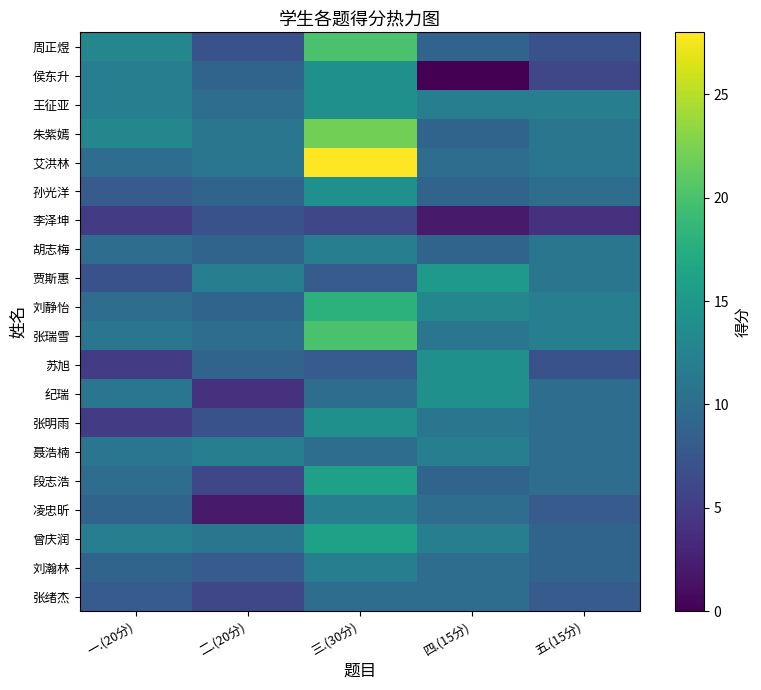

Reading left to right, transcribe all the data shown in this chart.

周正煜: 一.(20分)=13	二.(20分)=7	三.(30分)=20	四.(15分)=9	五.(15分)=7
侯东升: 一.(20分)=12	二.(20分)=9	三.(30分)=14	四.(15分)=0	五.(15分)=6
王征亚: 一.(20分)=12	二.(20分)=10	三.(30分)=14	四.(15分)=12	五.(15分)=12
朱紫嫣: 一.(20分)=13	二.(20分)=11	三.(30分)=22	四.(15分)=9	五.(15分)=11
艾洪林: 一.(20分)=10	二.(20分)=11	三.(30分)=28	四.(15分)=10	五.(15分)=11
孙光洋: 一.(20分)=8	二.(20分)=9	三.(30分)=14	四.(15分)=9	五.(15分)=10
李泽坤: 一.(20分)=5	二.(20分)=7	三.(30分)=6	四.(15分)=2	五.(15分)=4
胡志梅: 一.(20分)=10	二.(20分)=9	三.(30分)=12	四.(15分)=9	五.(15分)=11
贾斯惠: 一.(20分)=7	二.(20分)=12	三.(30分)=8	四.(15分)=15	五.(15分)=11
刘静怡: 一.(20分)=10	二.(20分)=9	三.(30分)=18	四.(15分)=13	五.(15分)=12
张瑞雪: 一.(20分)=11	二.(20分)=10	三.(30分)=20	四.(15分)=11	五.(15分)=12
苏旭: 一.(20分)=5	二.(20分)=9	三.(30分)=8	四.(15分)=14	五.(15分)=7
纪瑞: 一.(20分)=11	二.(20分)=4	三.(30分)=10	四.(15分)=14	五.(15分)=10
张明雨: 一.(20分)=5	二.(20分)=7	三.(30分)=14	四.(15分)=11	五.(15分)=10
聂浩楠: 一.(20分)=11	二.(20分)=12	三.(30分)=10	四.(15分)=12	五.(15分)=10
段志浩: 一.(20分)=10	二.(20分)=6	三.(30分)=16	四.(15分)=9	五.(15分)=10
凌忠昕: 一.(20分)=9	二.(20分)=2	三.(30分)=12	四.(15分)=10	五.(15分)=8
曾庆润: 一.(20分)=12	二.(20分)=11	三.(30分)=16	四.(15分)=12	五.(15分)=9
刘瀚林: 一.(20分)=9	二.(20分)=8	三.(30分)=12	四.(15分)=10	五.(15分)=9
张绪杰: 一.(20分)=8	二.(20分)=6	三.(30分)=10	四.(15分)=10	五.(15分)=8